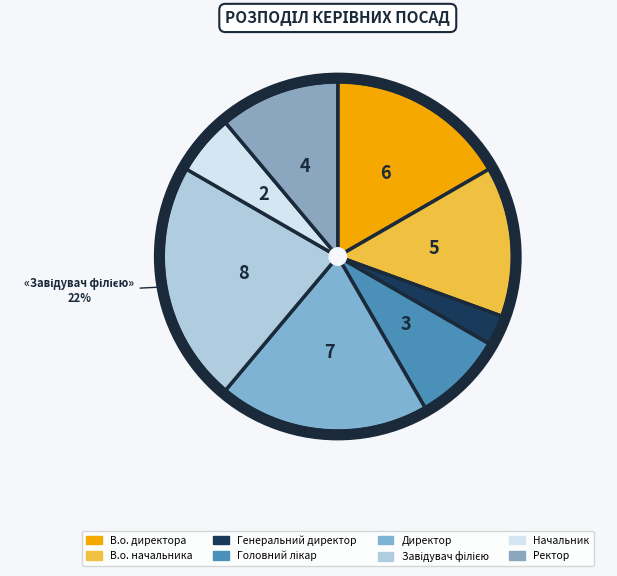

What percentage is the Генеральний директор slice, to the nearest percent?

3%